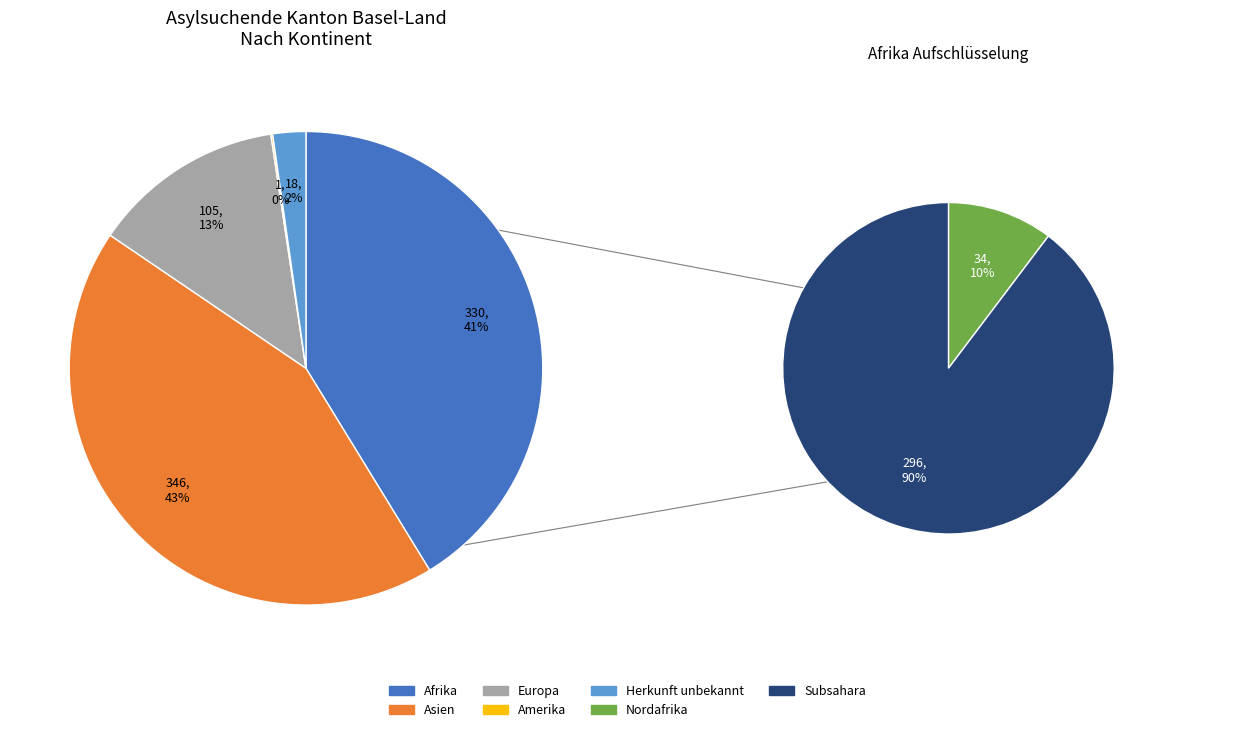

Does Europa account for over 50% of the chart?

No